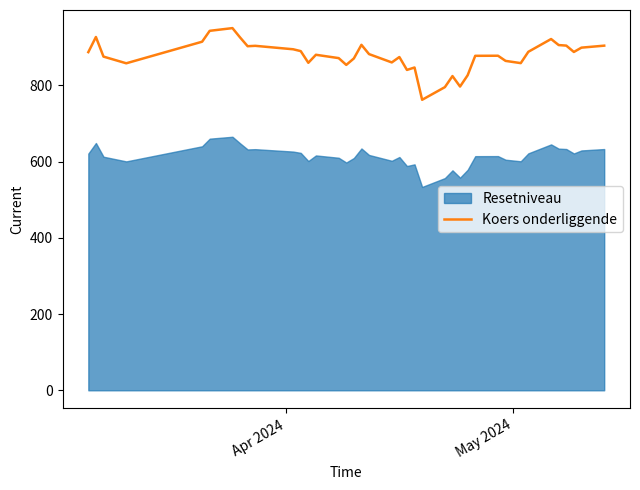

What is the minimum value for Koers onderliggende?

762.0